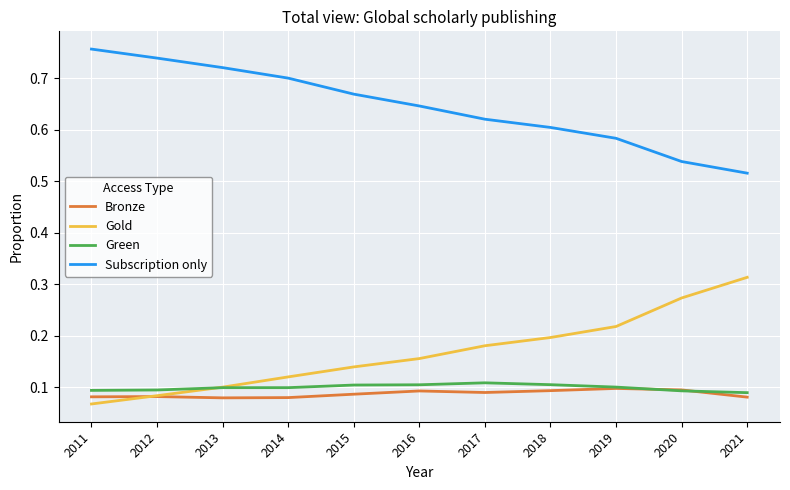

The Bronze series shows 0.2 at 2020. True or false?

False